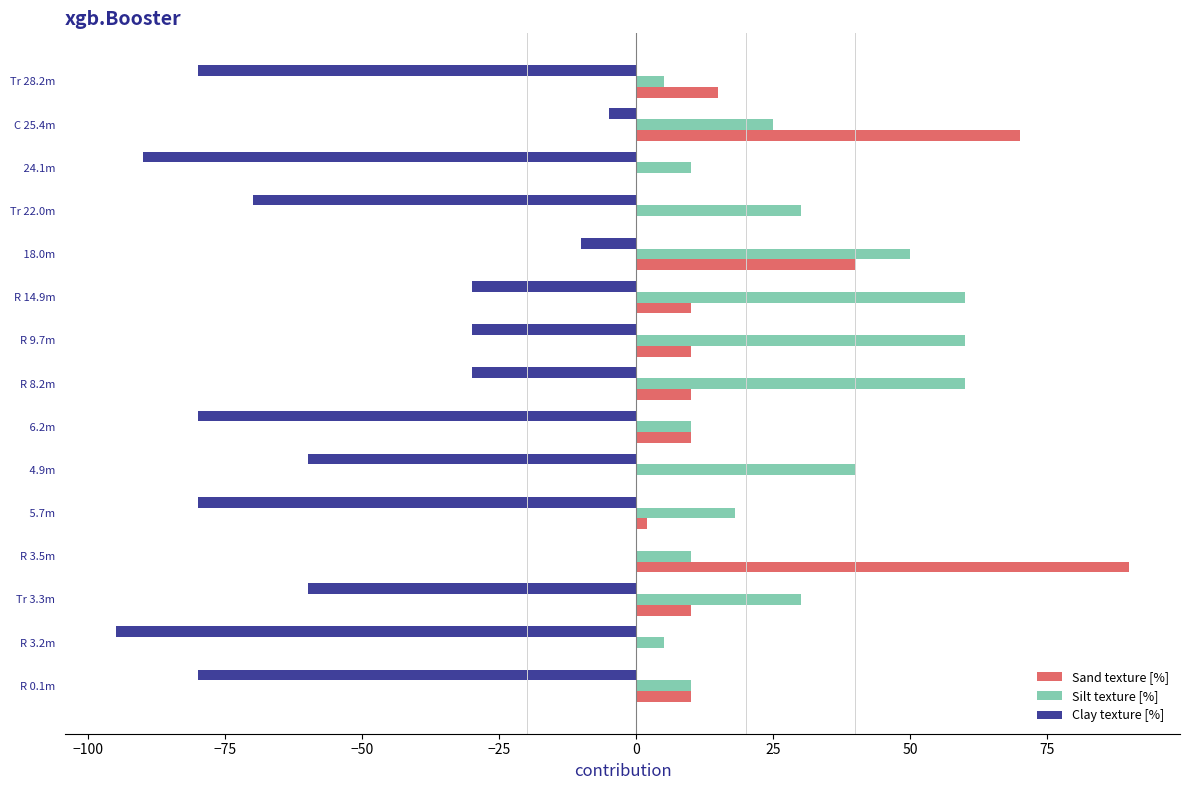

At which category is the sum across all series the highest?

R 3.5m